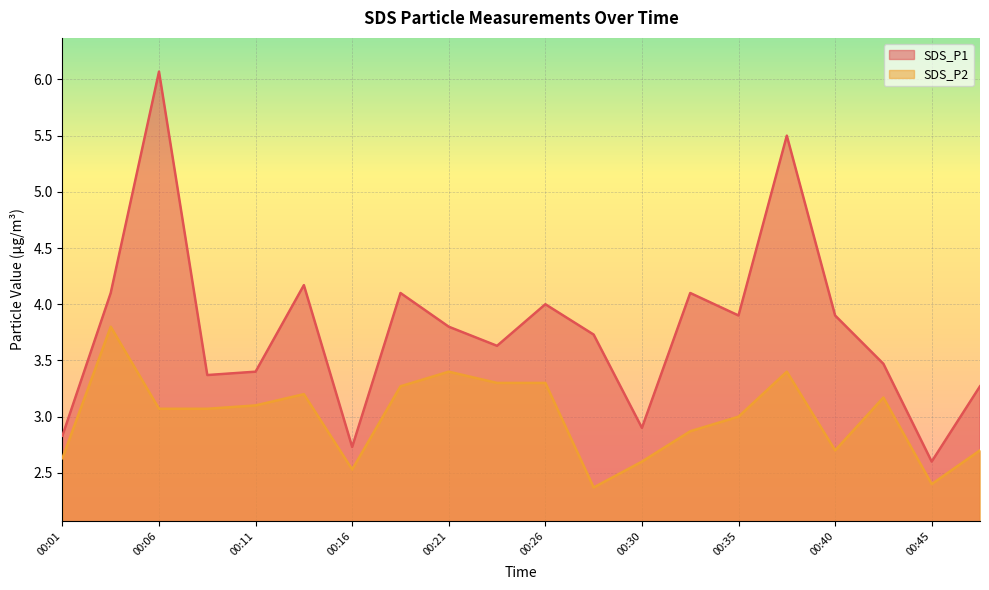

What are all the series names shown in the legend?

SDS_P1, SDS_P2